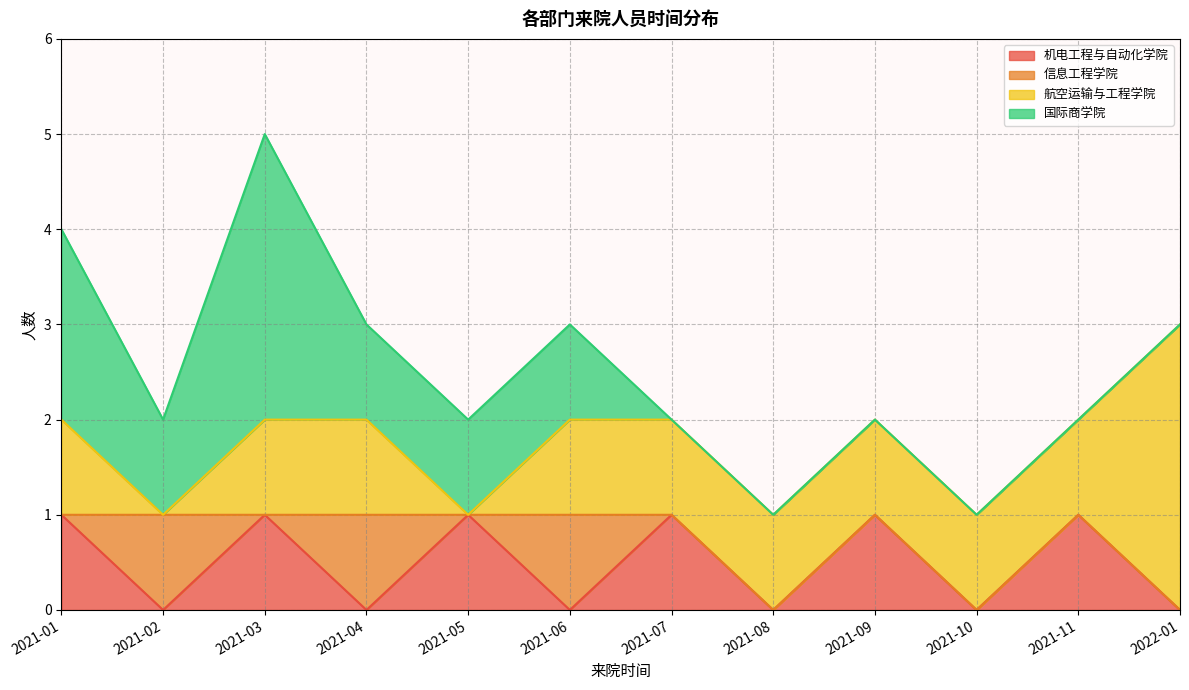

The 信息工程学院 series shows 0 at 2021-05. True or false?

True